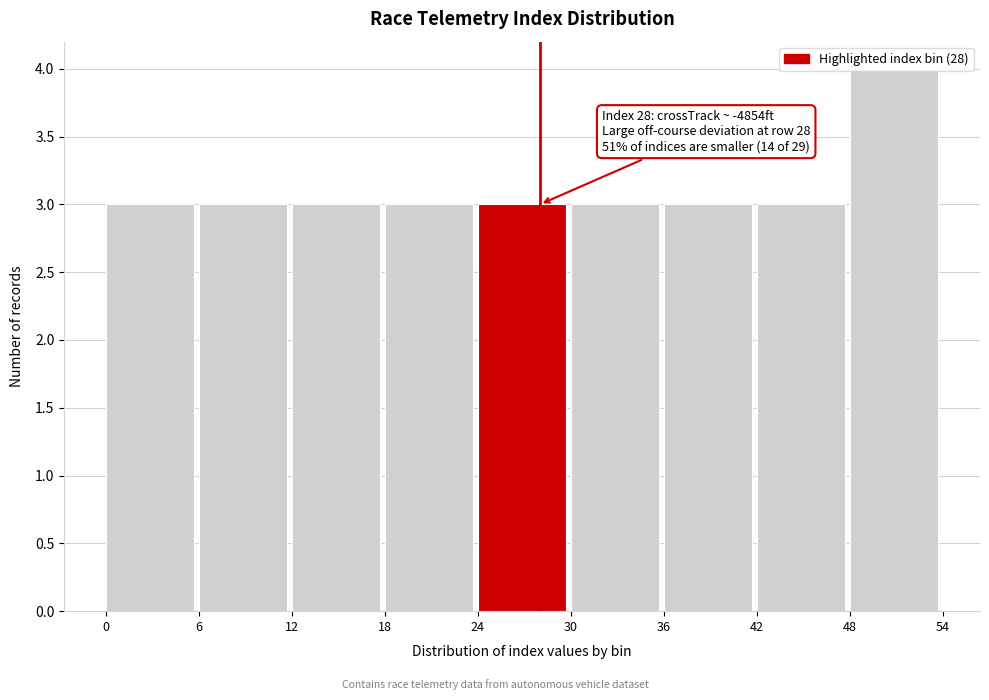

Which range on the x-axis has the tallest bar?

48 to 54